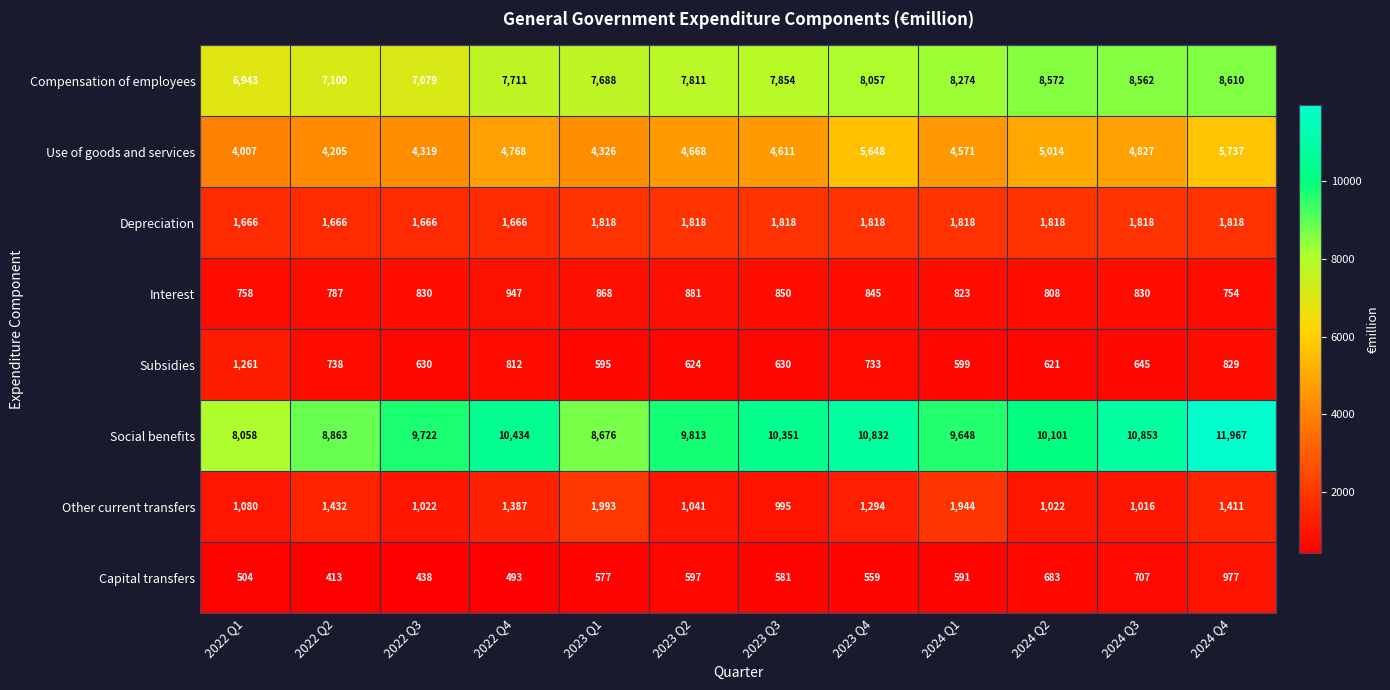

Which category has the lowest value across all series?

2022 Q2